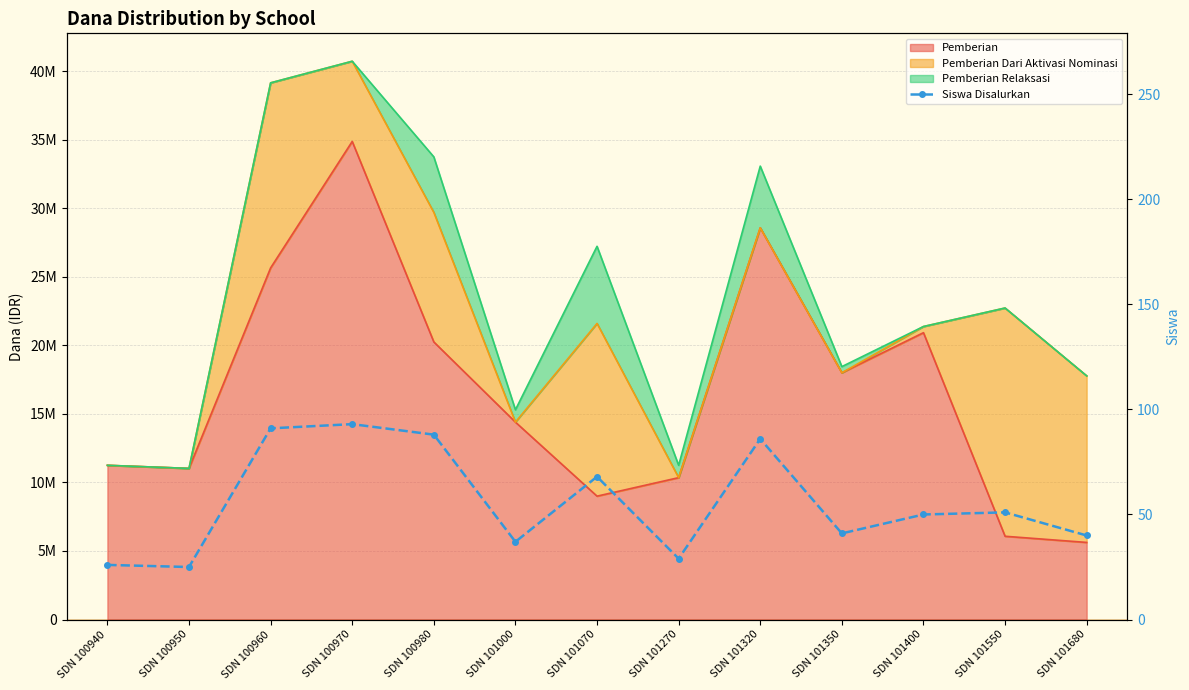

What is the difference between the second highest and second lowest values?

65